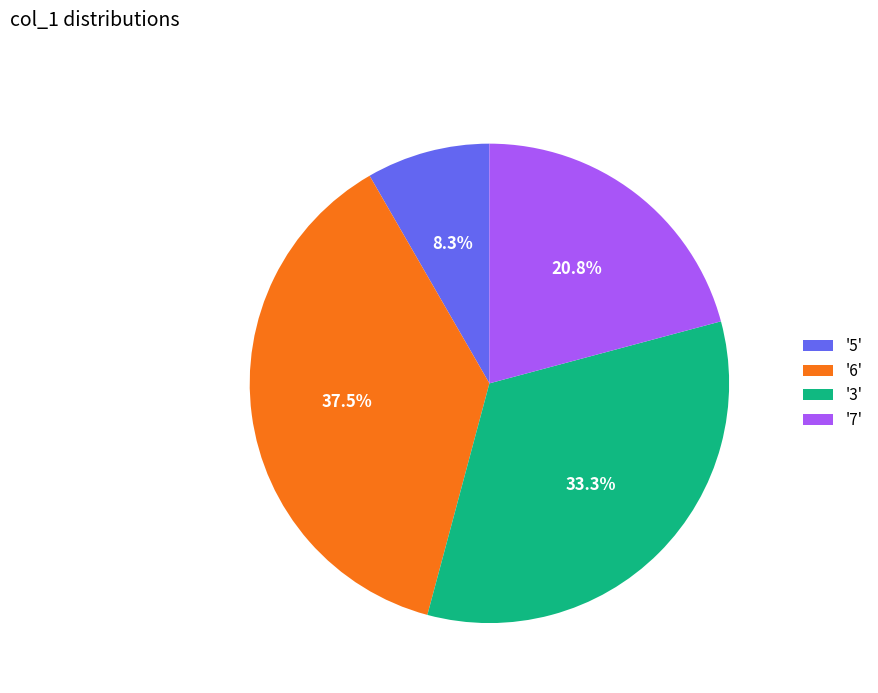

How much of the chart is everything except '7'?

79.2%